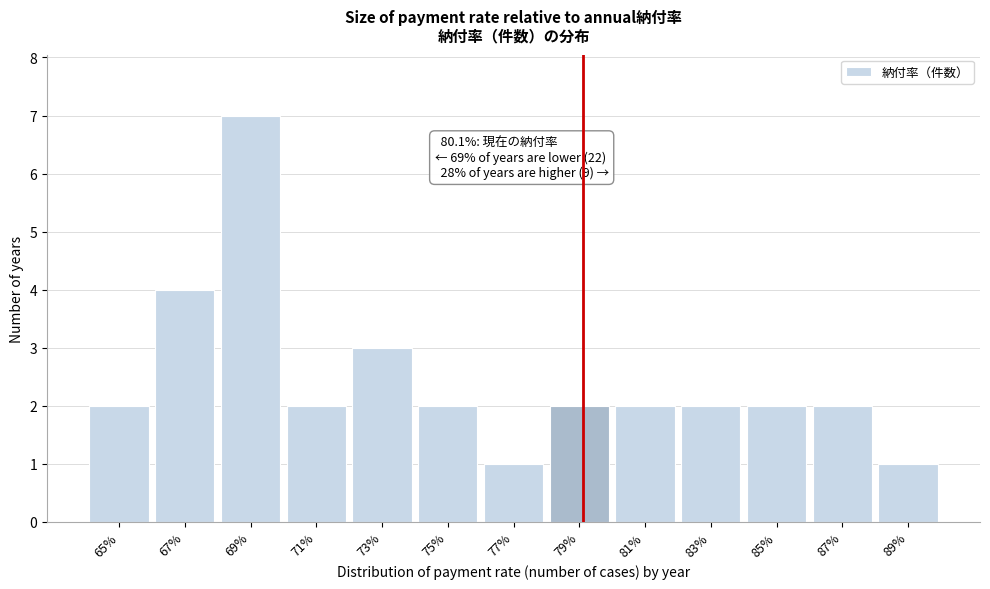

Reading left to right, extract all data points from this chart.

2	4	7	2	3	2	1	2	2	2	2	2	1